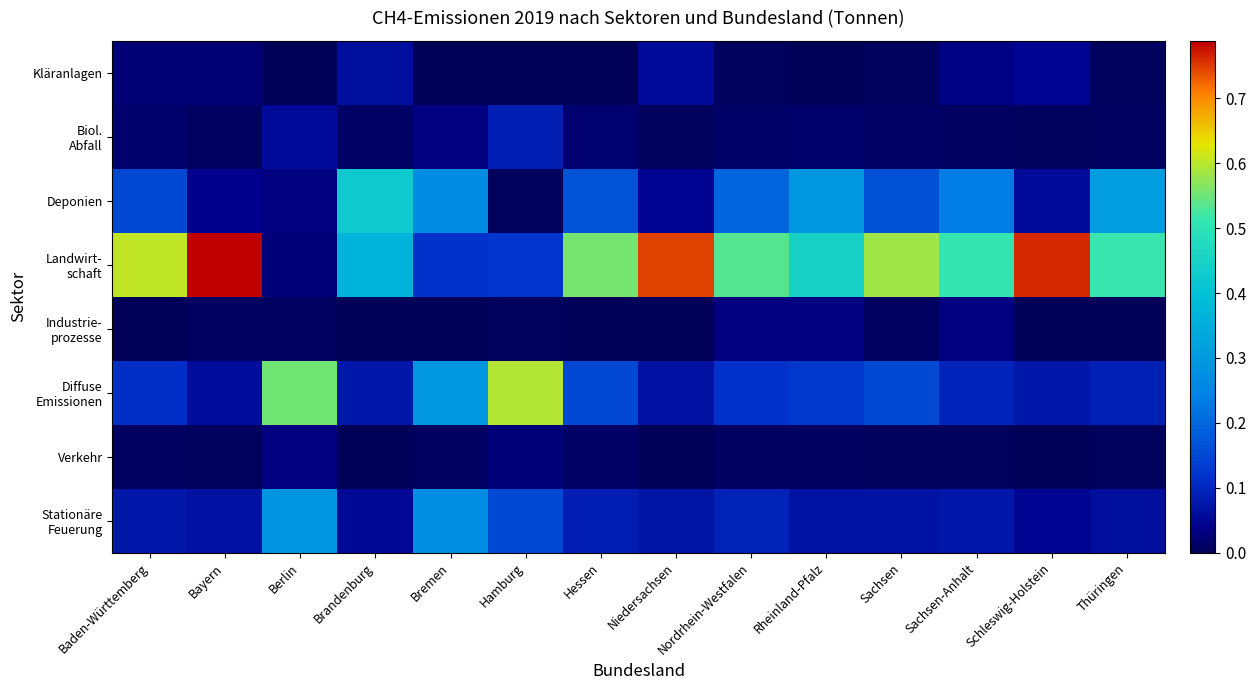

At how many categories does at least one series exceed 0?

14